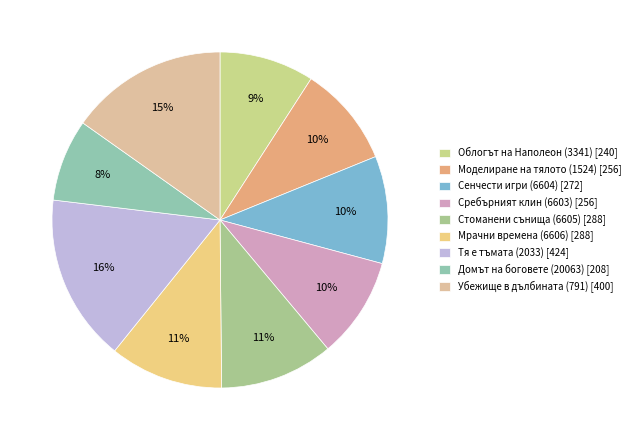

To the nearest percent, what is the difference between the Моделиране на тялото (1524) and Мрачни времена (6606) slice percentages?

1%